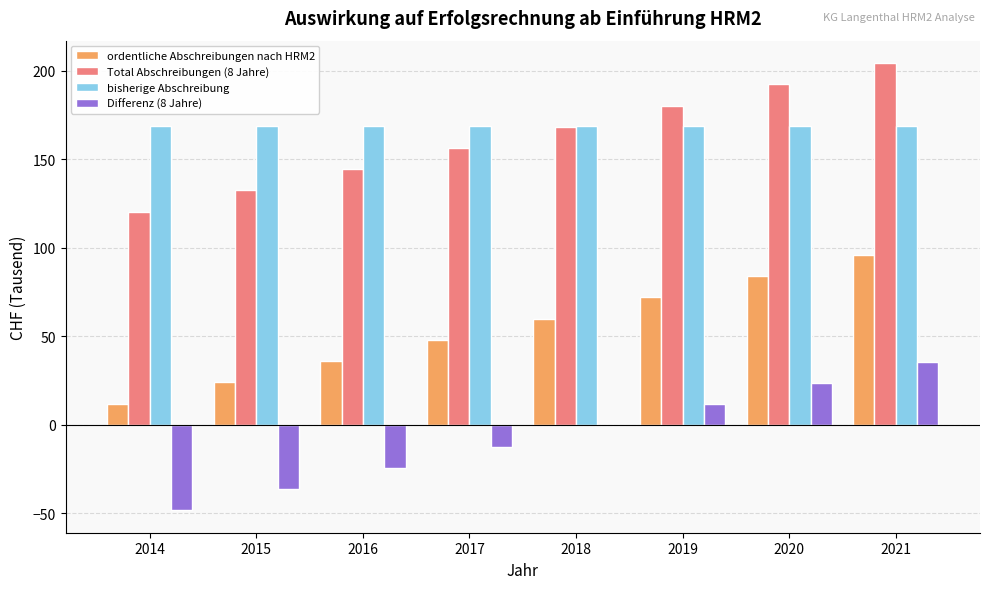

Is it true that bisherige Abschreibung equals 101.7 at 2019?

False